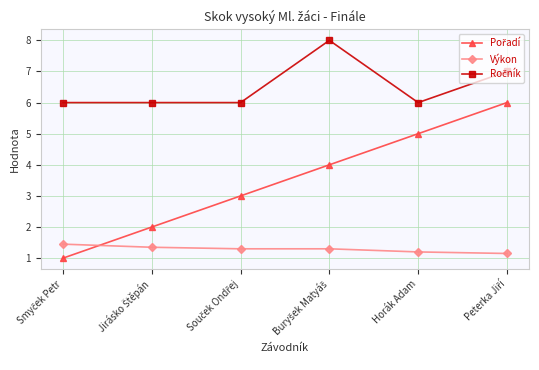

What is the maximum value shown in the chart?

8.0